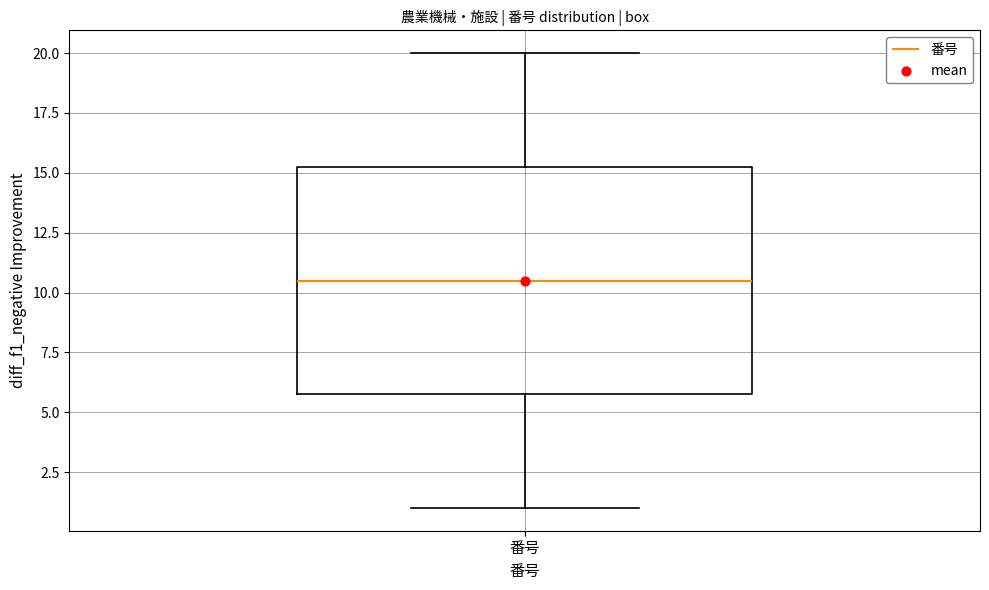

Read this box plot against the y-axis: the position of the median line, the range covered by the box, and the ends of both whiskers. The values are not printed on the chart, so give them approximately, as read against the axis.

median 10.5, box 6.0 to 15.5, whiskers 1.0 to 20.0